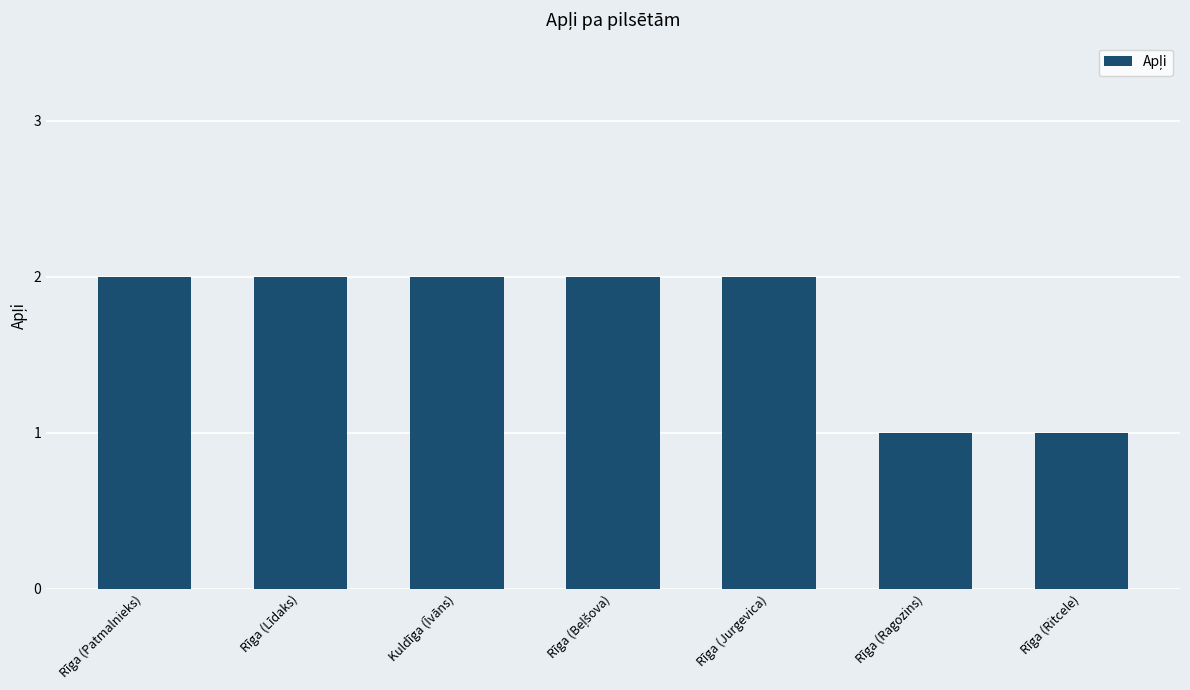

The chart shows a value of 2 at Rīga (Līdaks). True or false?

True